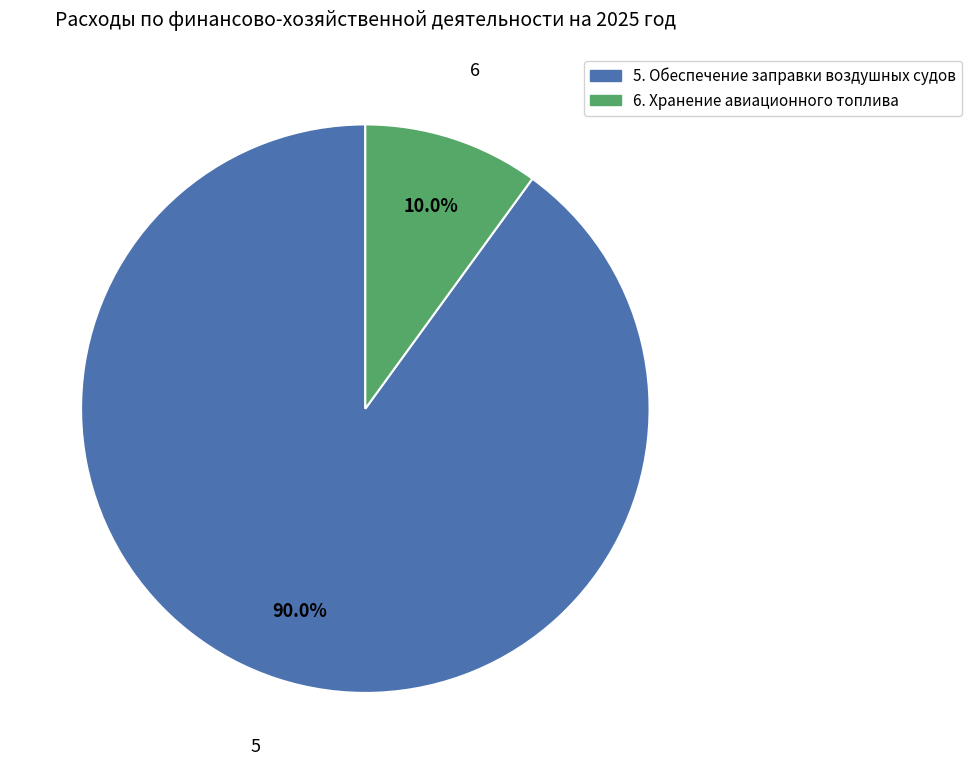

What is the ratio of the value at 6. Хранение авиационного топлива to the value at 5. Обеспечение заправки воздушных судов?

0.1